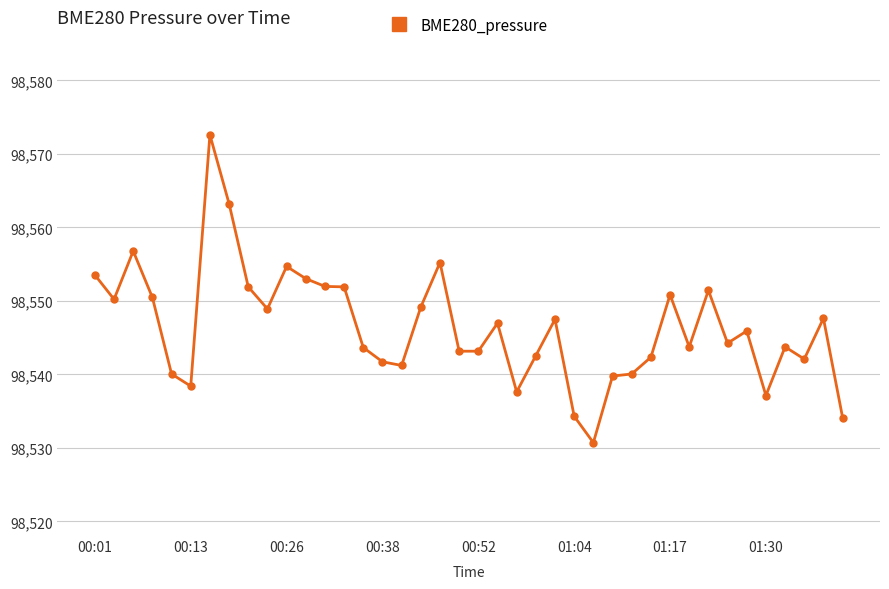

What is the smallest value displayed?

98530.7